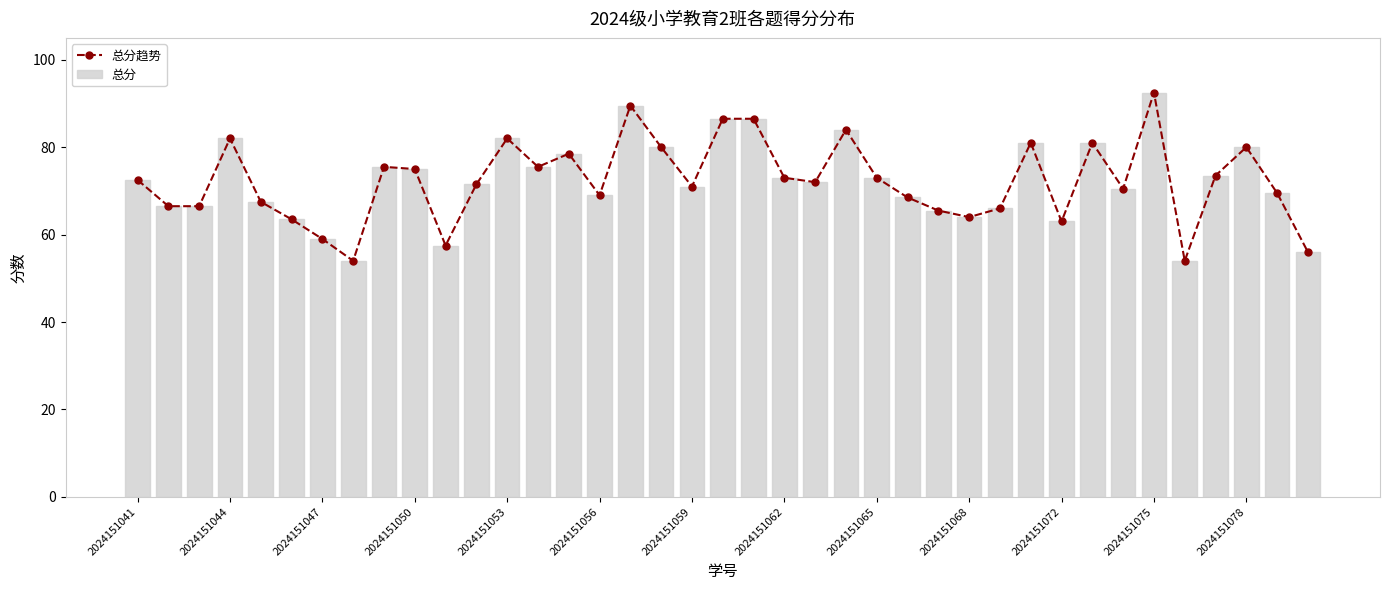

Does the chart contain any negative values?

No